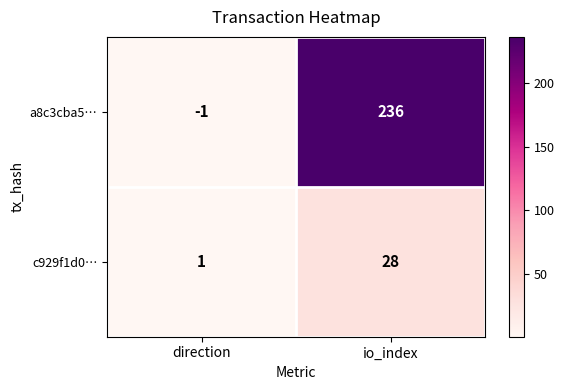

The value of a8c3cba5… at direction is -1. True or false?

True